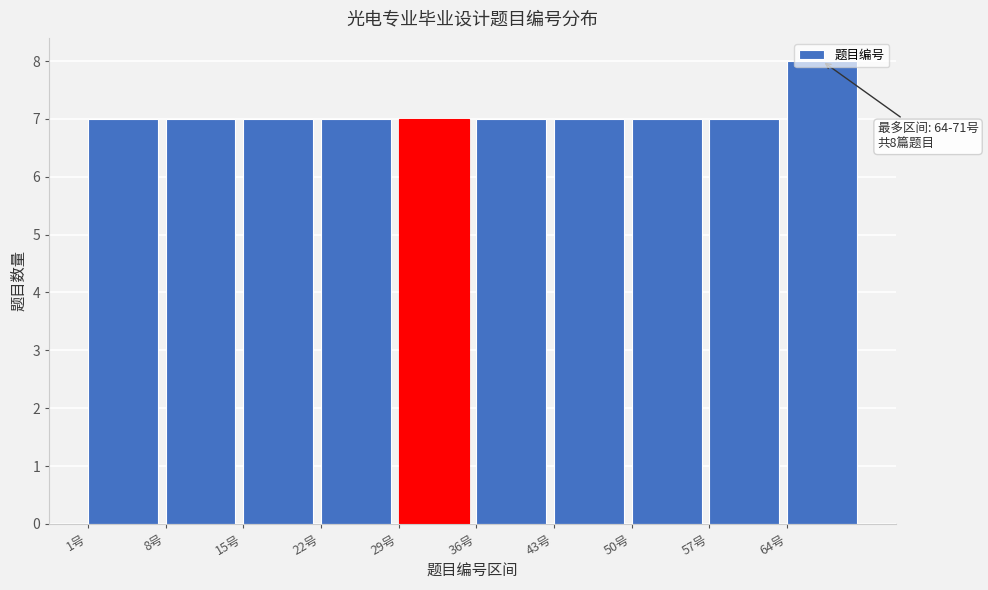

Which range on the x-axis has the tallest bar?

64 to 71